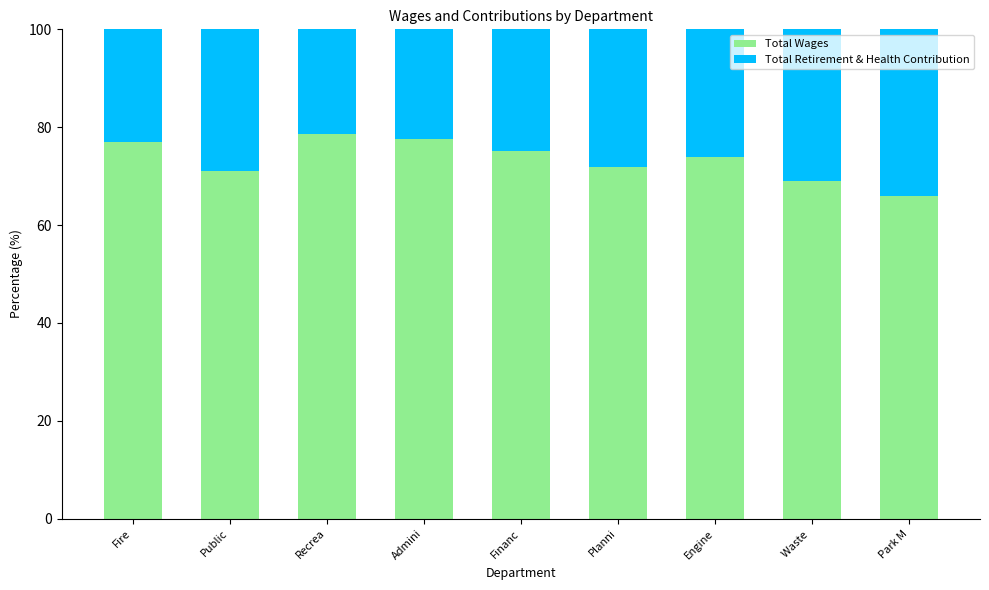

What is the total value across all series at Waste ?

100.0